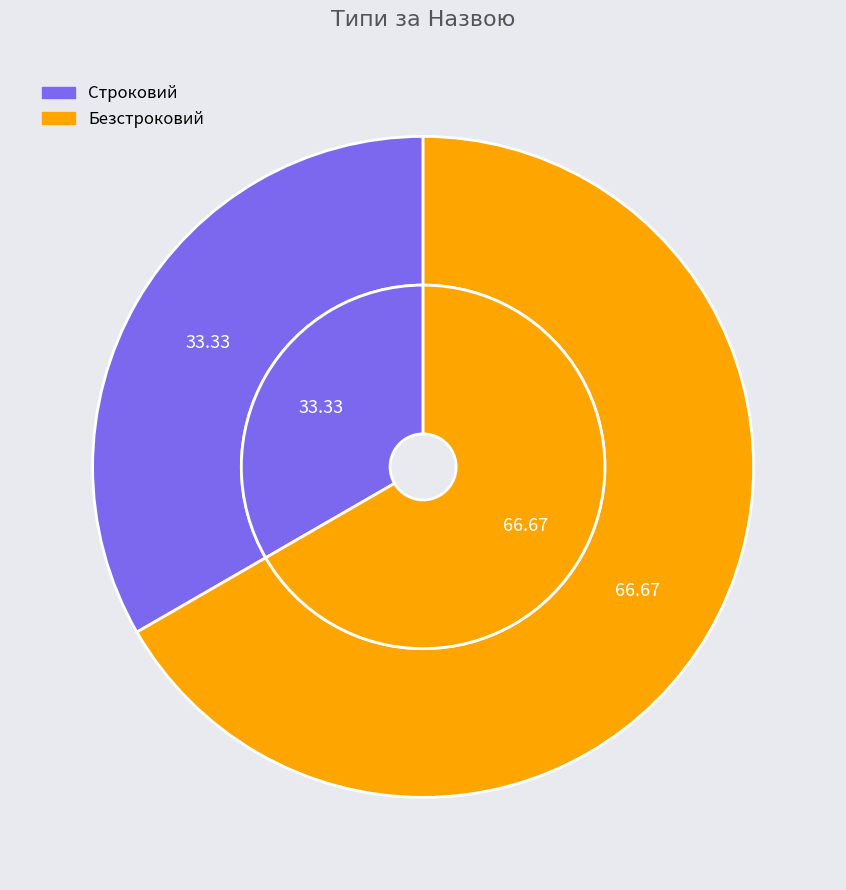

Count the number of slices in the pie.

2